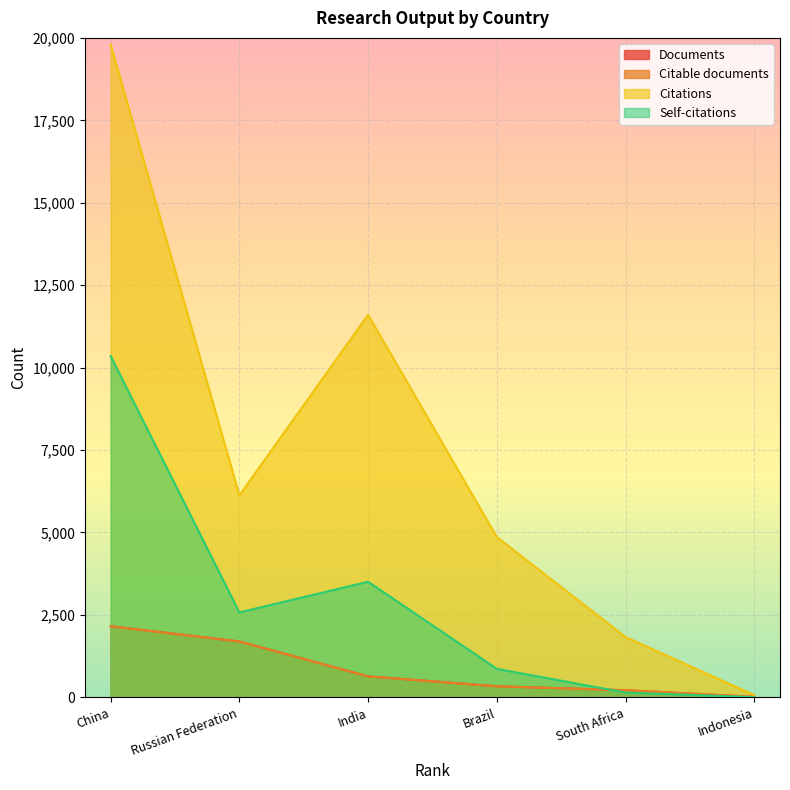

Is the value of Documents at Brazil greater than the value of Citable documents at Indonesia?

Yes